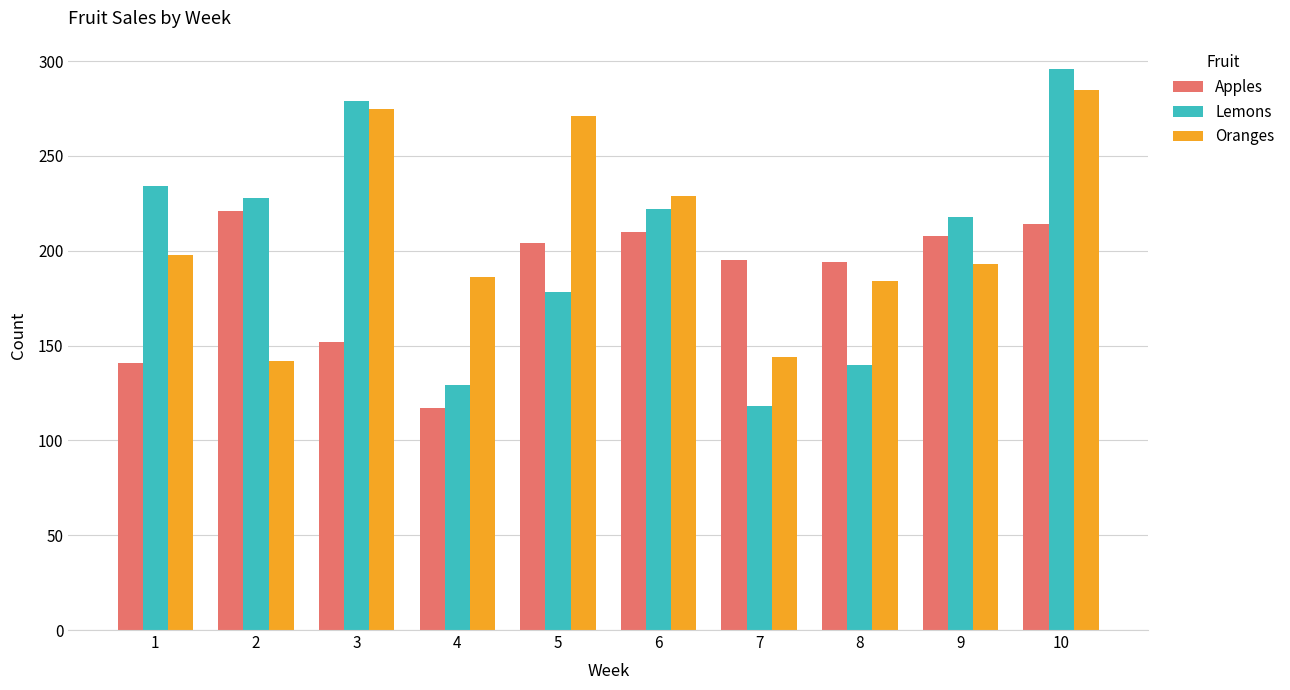

Where is Lemons nearest to the value 207?

9